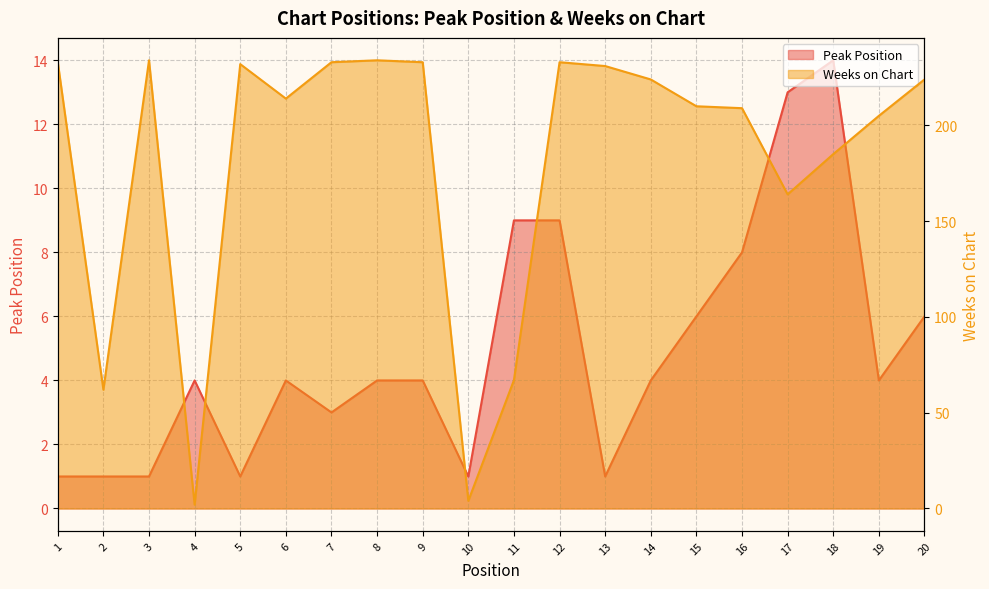

At which label is Weeks on Chart closest to 118?

17